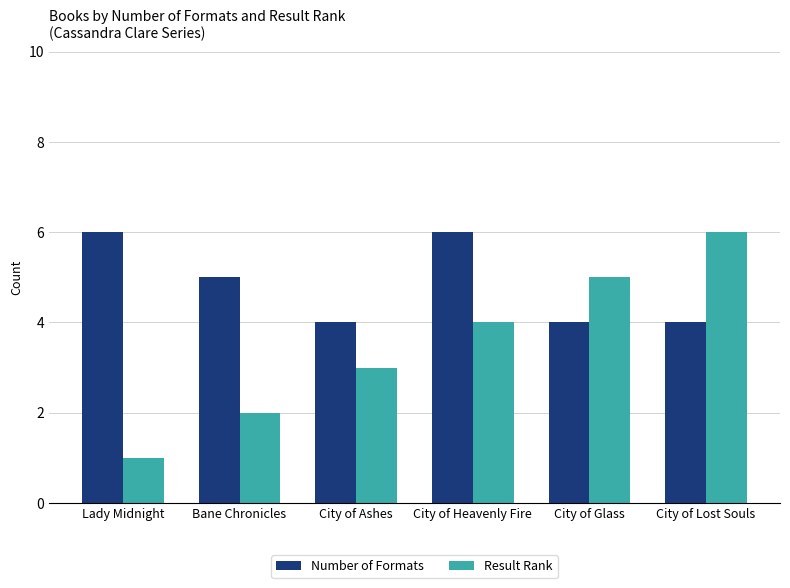

What are all the series names shown in the legend?

Number of Formats, Result Rank